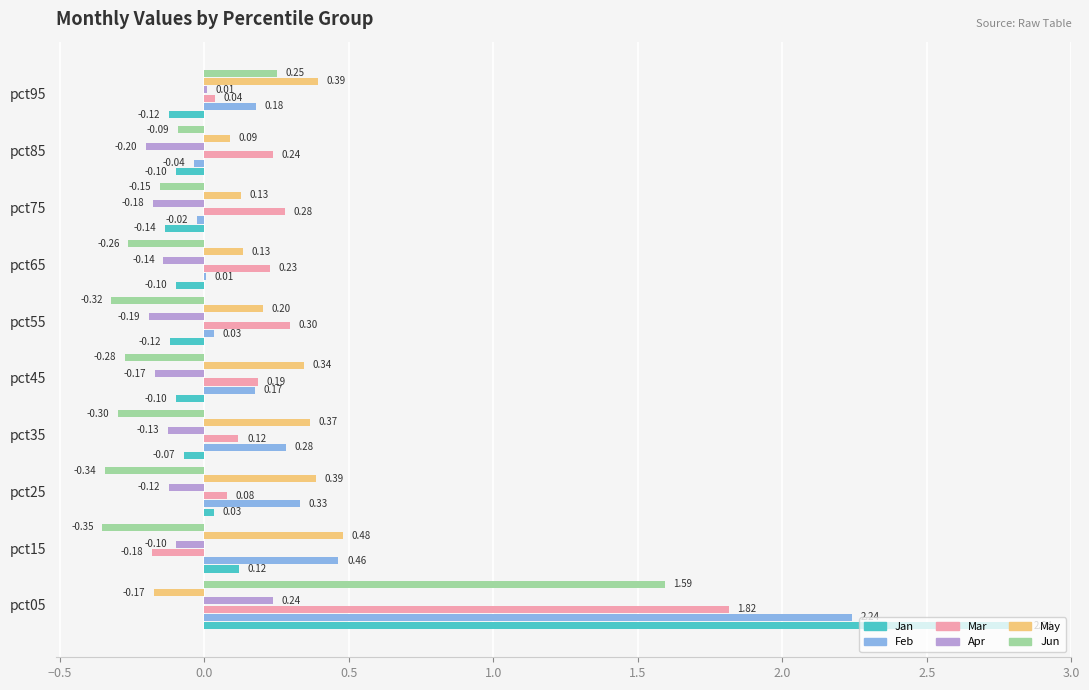

At which category is the sum across all series the highest?

pct05